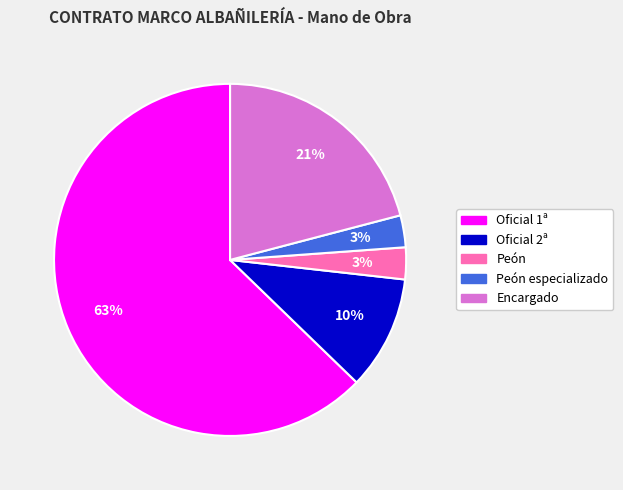

To the nearest percent, what is the difference between the Peón and Oficial 1ª slice percentages?

60%